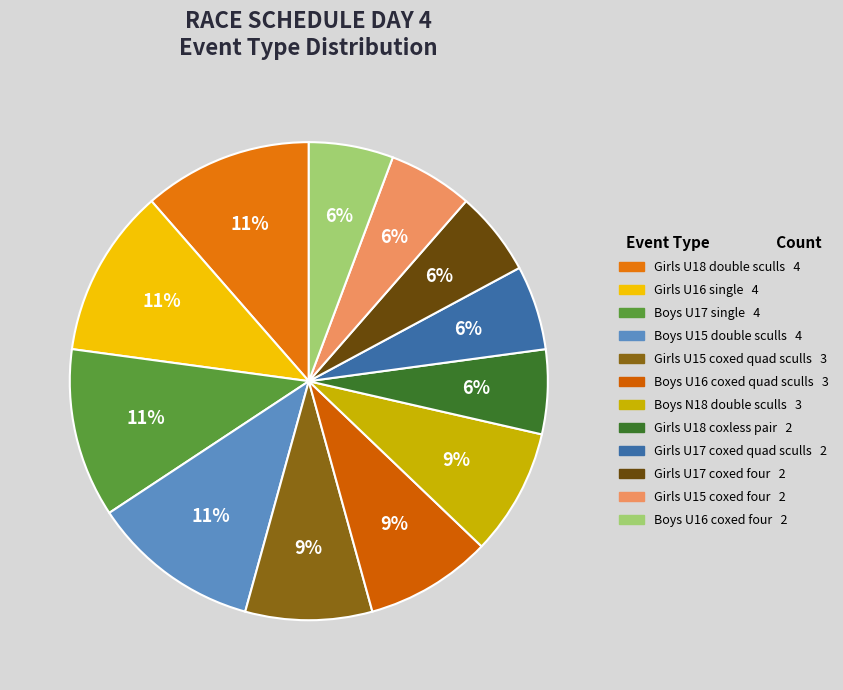

How many segments does this pie chart have?

12